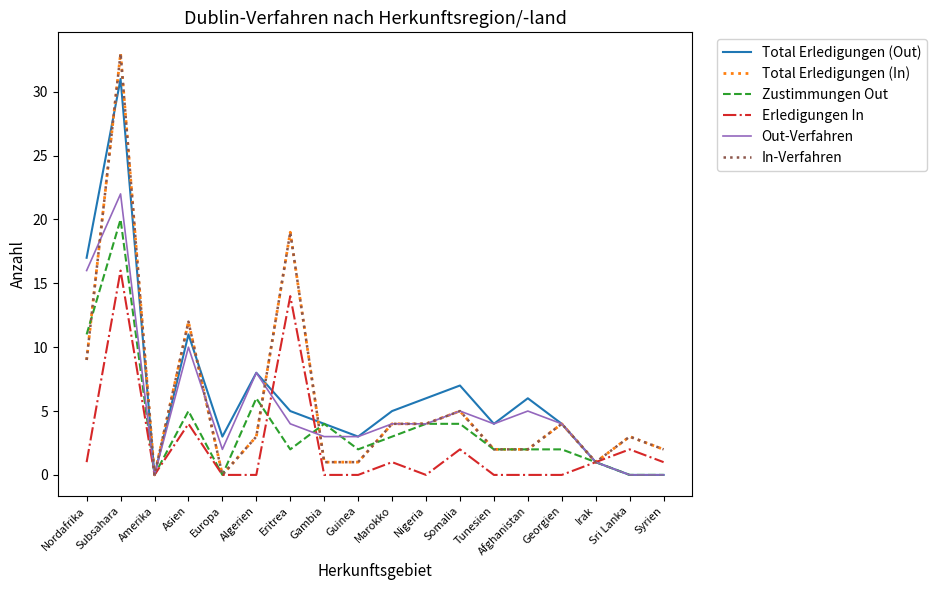

At which category does the chart reach its peak across all series?

Subsahara